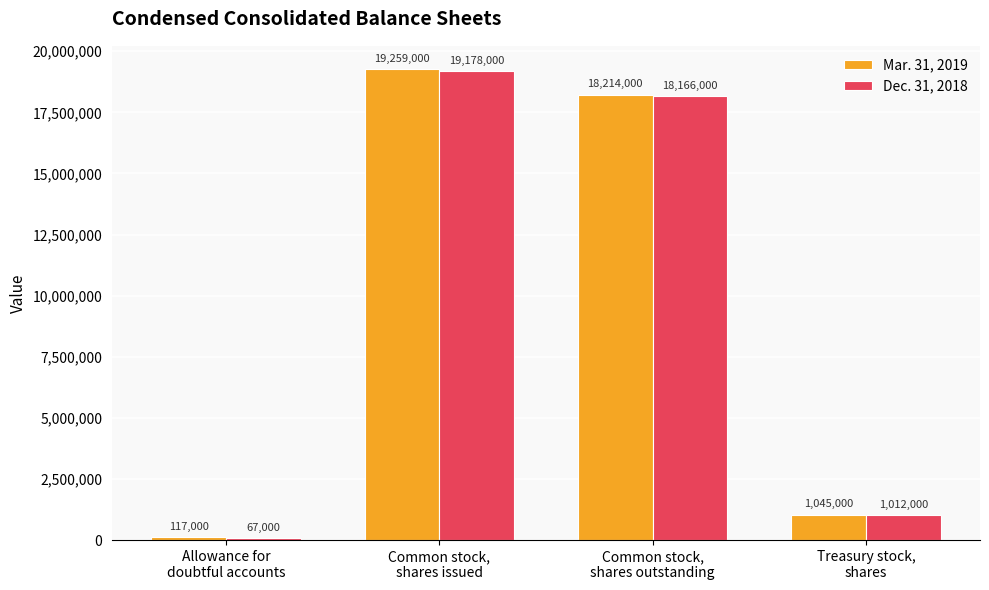

What is the label of the 3rd bar from the left?

Common stock,
shares outstanding